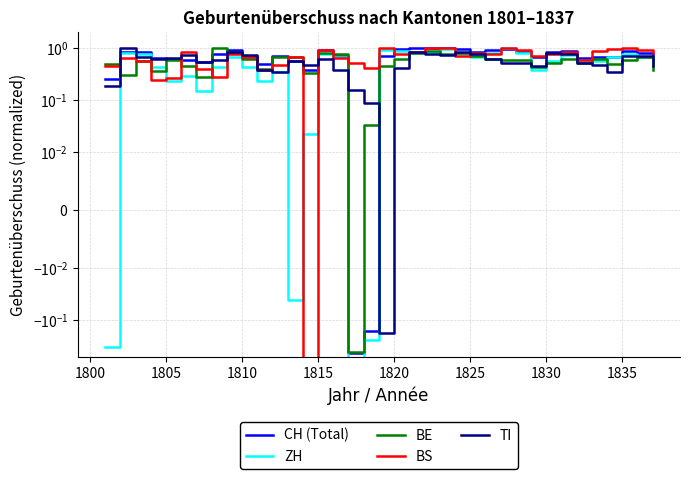

The CH (Total) series shows 0.9 at 1835. True or false?

True